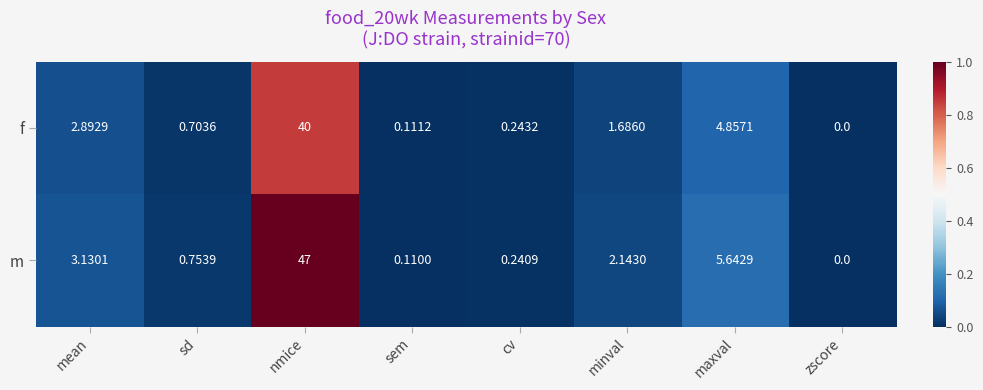

At which label is m closest to 23?

maxval